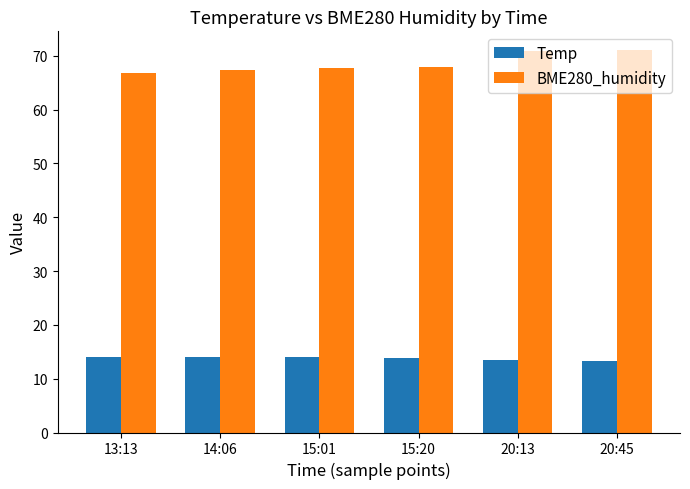

What is the approximate value of BME280_humidity at 15:20?

67.9